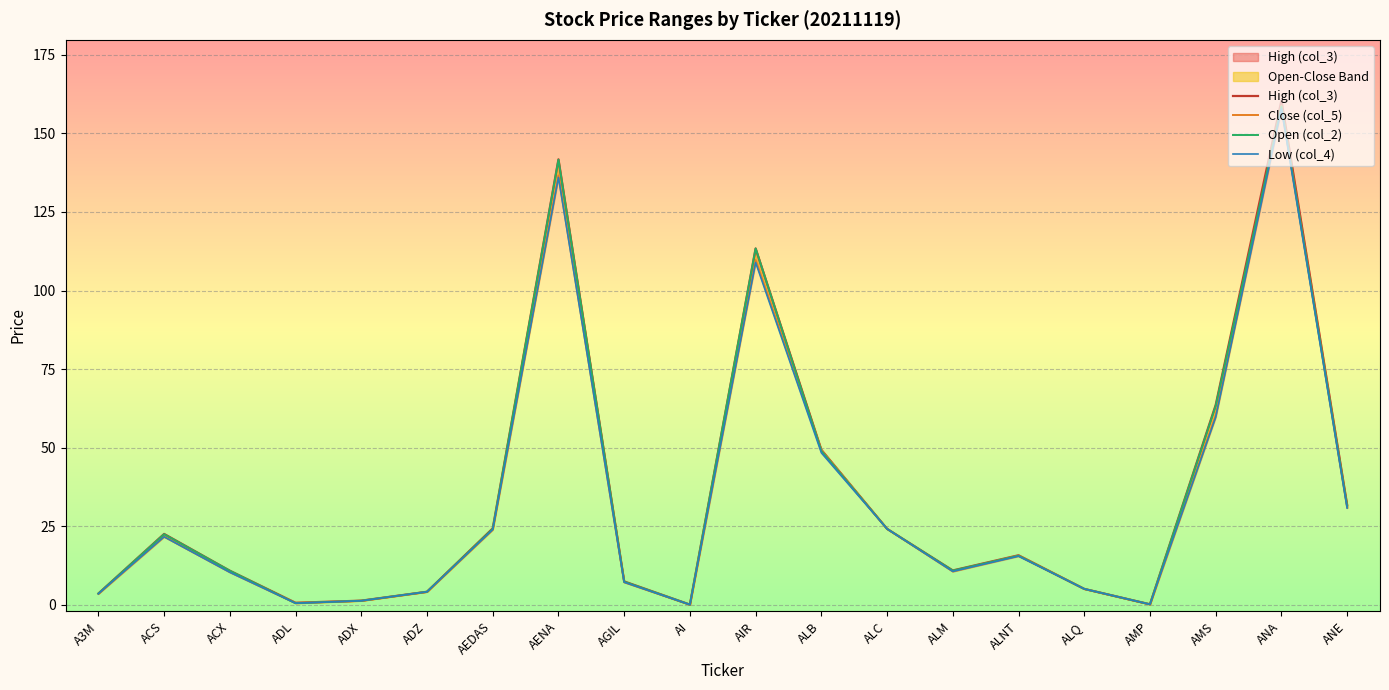

What is the spread (max minus min) of values at AMS?

3.9